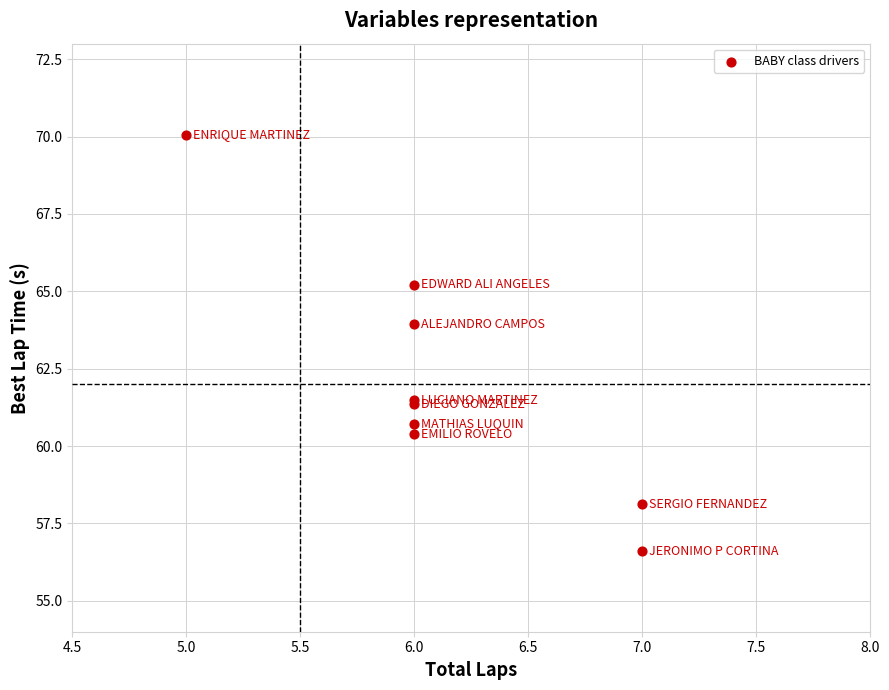

What Y value in the scatter plot is closest to 63?

63.9